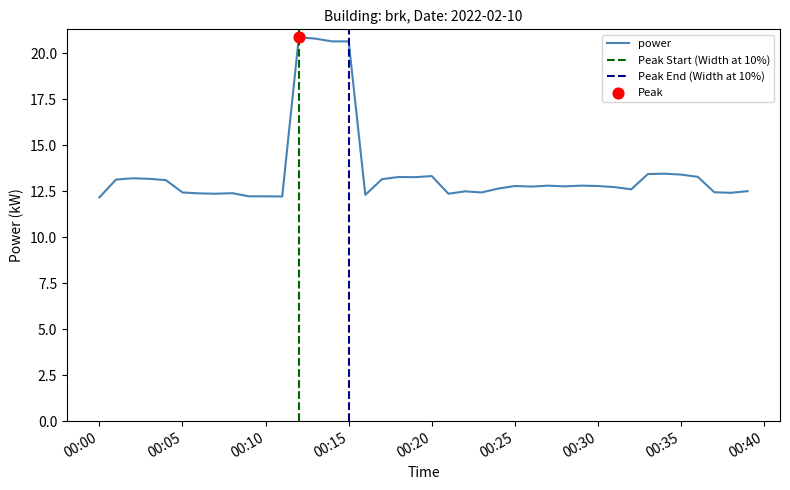

What is the highest value of the power series?

20.9